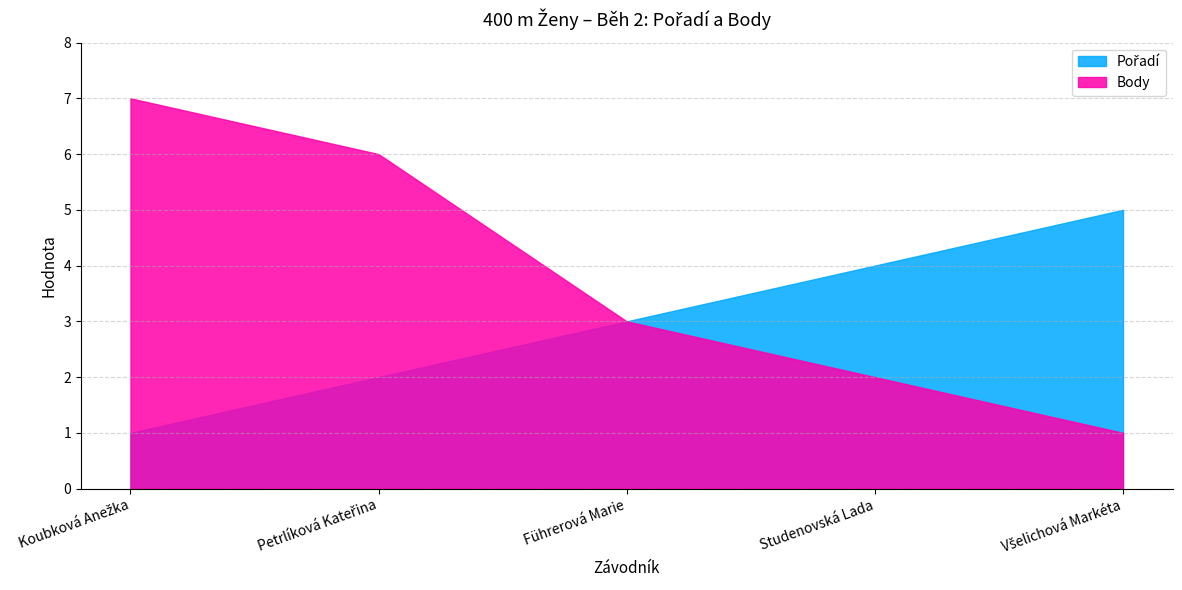

What is the total value across all series at Führerová Marie?

6